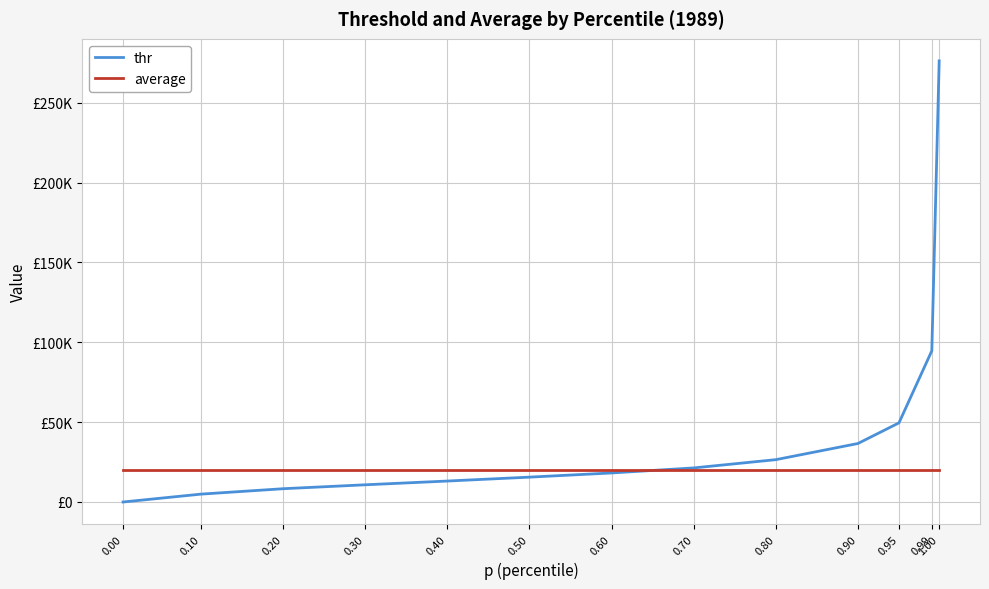

Rank the series at 1.00 from highest to lowest value.

thr, average